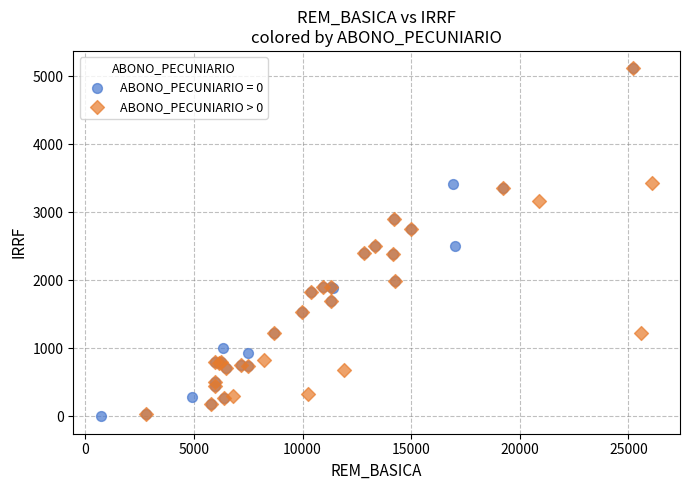

What are all the series names shown in the legend?

ABONO_PECUNIARIO = 0, ABONO_PECUNIARIO > 0